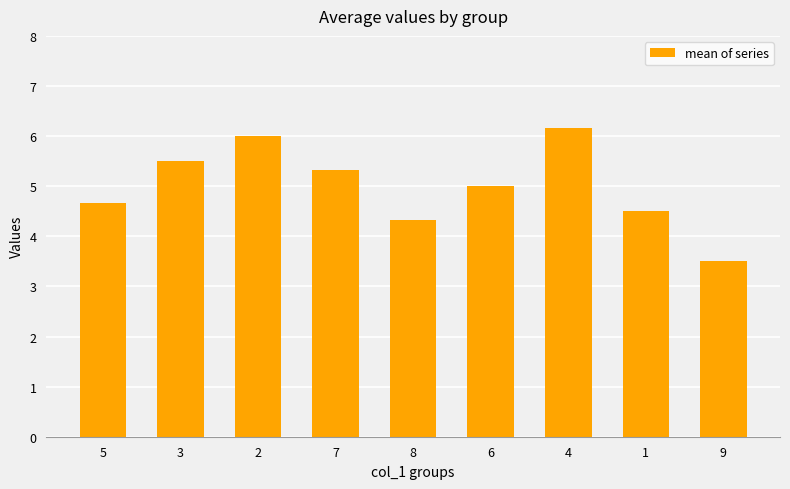

Reading left to right, list all the values displayed in this chart.

4.7	5.5	6.0	5.3	4.3	5.0	6.2	4.5	3.5